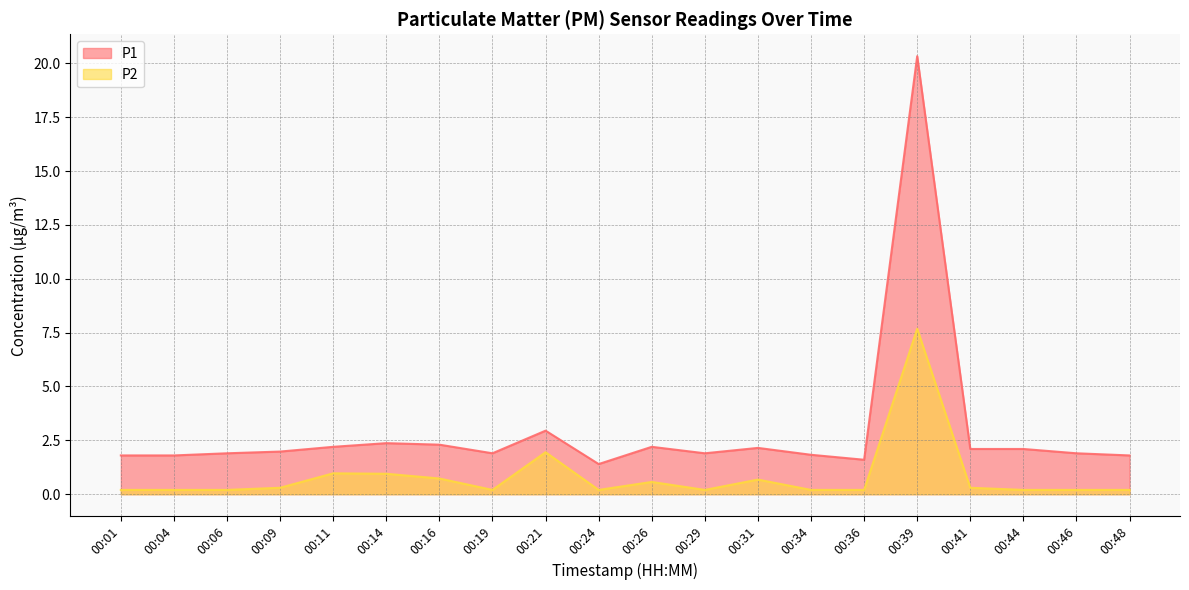

The P2 series shows 0.1 at 00:36. True or false?

False